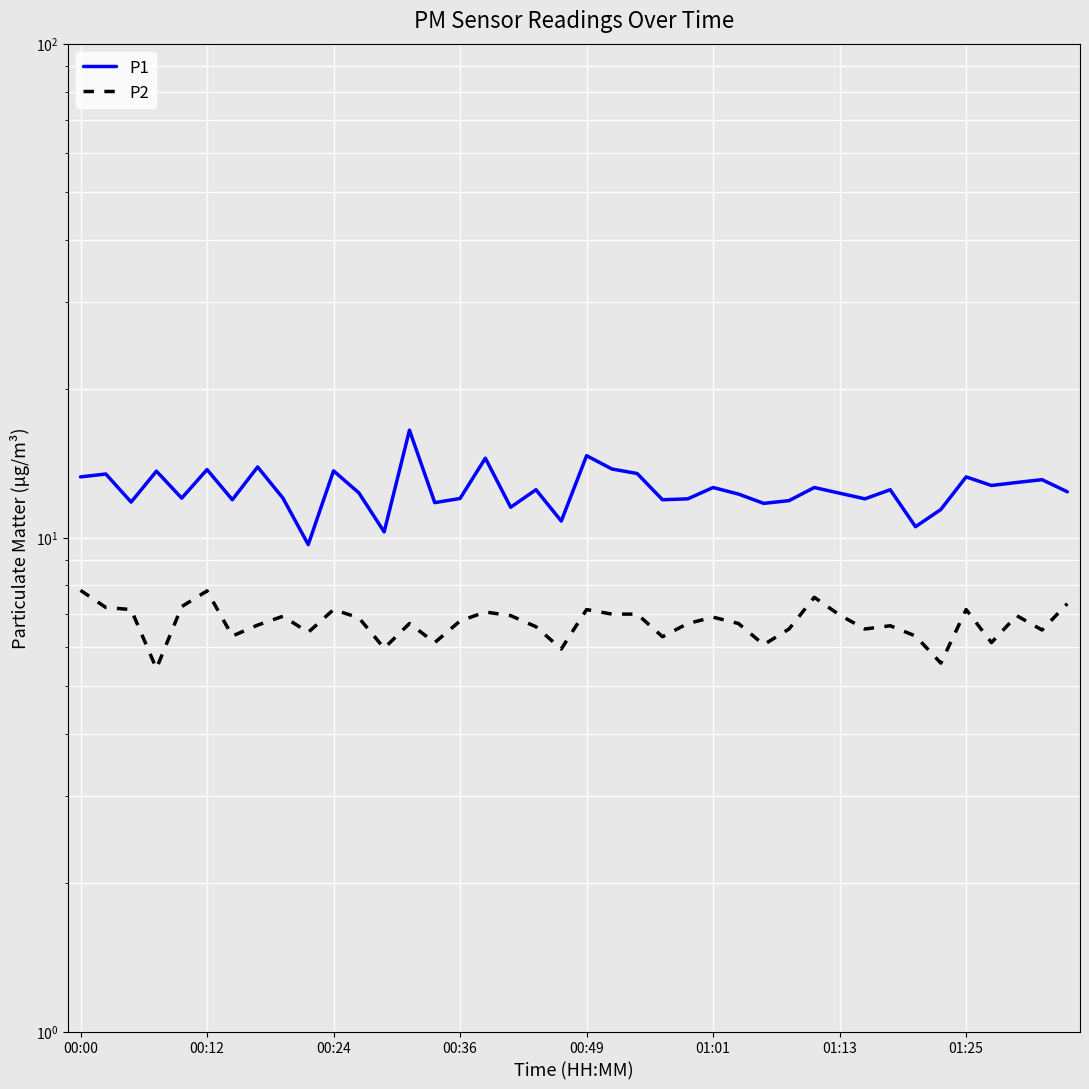

Reading left to right, what are all the values shown in this chart?

P1: 13.3	13.4	11.8	13.6	12.0	13.7	11.9	13.9	12.0	9.7	13.7	12.3	10.3	16.5	11.8	12.0	14.5	11.5	12.5	10.8	14.7	13.8	13.5	11.9	12.0	12.6	12.2	11.7	11.9	12.6	12.3	12.0	12.5	10.5	11.4	13.3	12.8	12.9	13.1	12.4
P2: 7.8	7.2	7.2	5.4	7.2	7.8	6.3	6.7	6.9	6.4	7.2	6.9	6.0	6.7	6.1	6.8	7.1	7.0	6.6	6.0	7.2	7.0	7.0	6.3	6.7	6.9	6.7	6.1	6.5	7.6	7.0	6.5	6.6	6.3	5.6	7.2	6.1	7.0	6.5	7.3